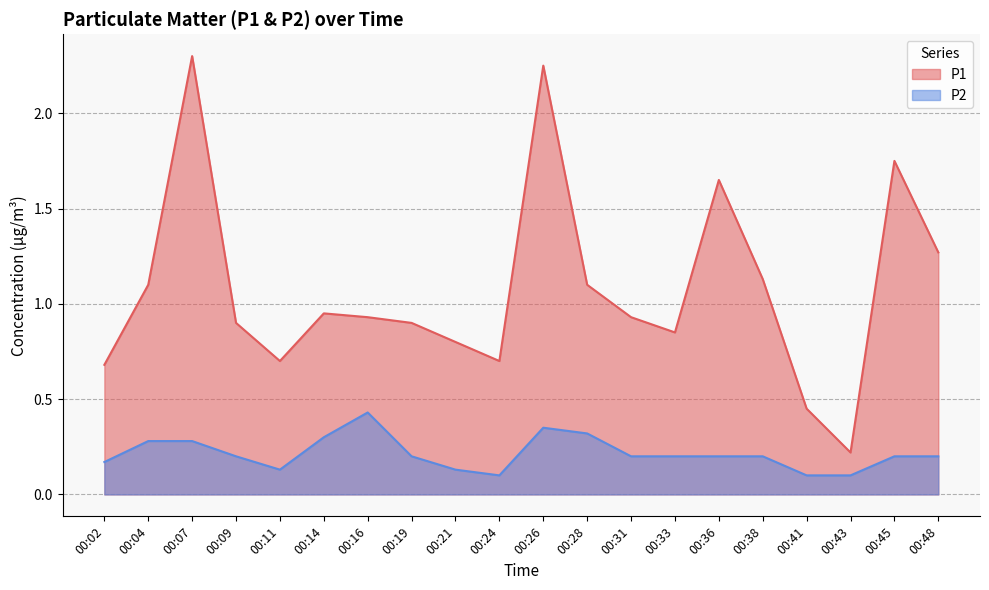

The P2 series shows 0.3 at 00:19. True or false?

False